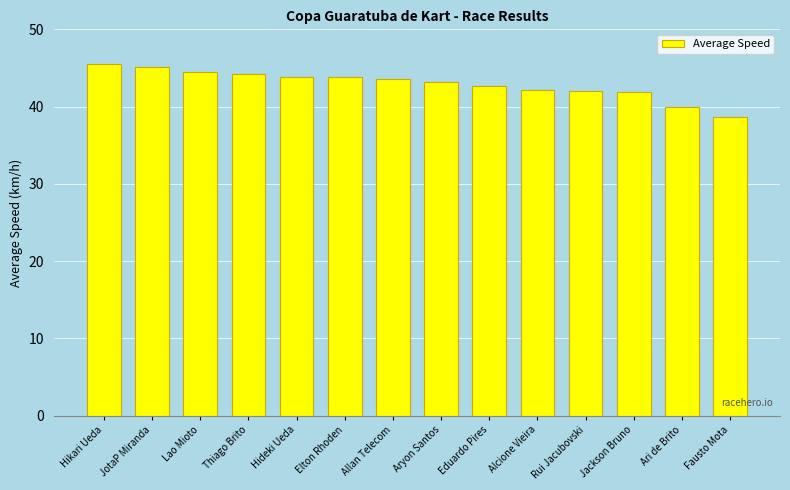

True or false: the data shows 71.7 at Lao Mioto.

False